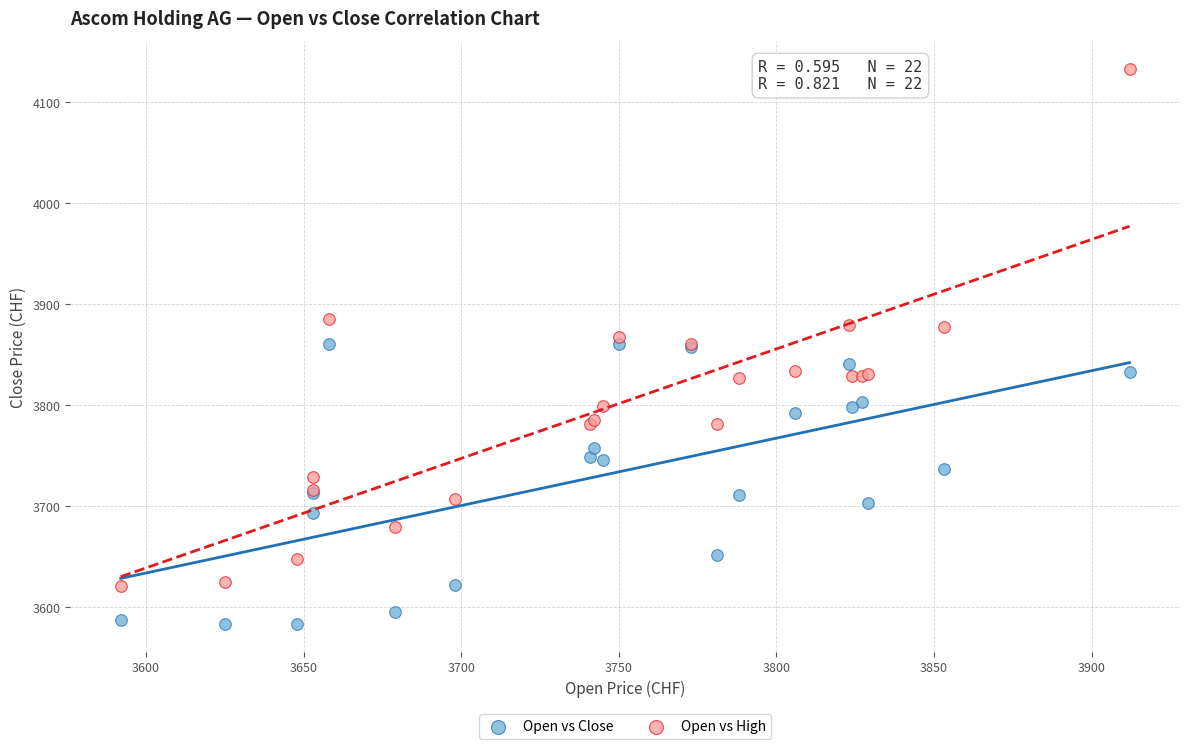

Which series reaches the maximum Y coordinate?

Open vs High